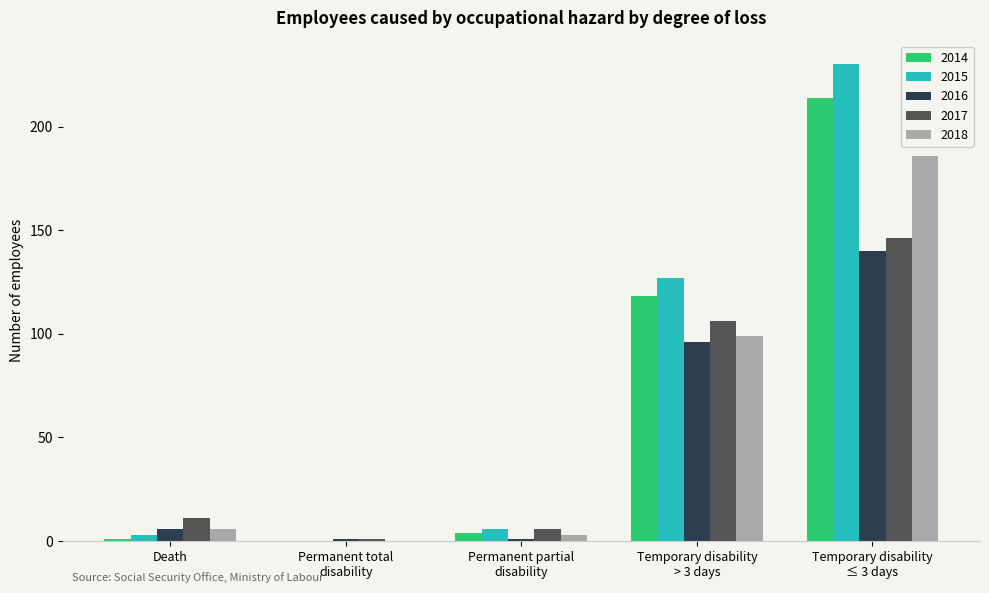

What is the sum of all 2014 values?

337